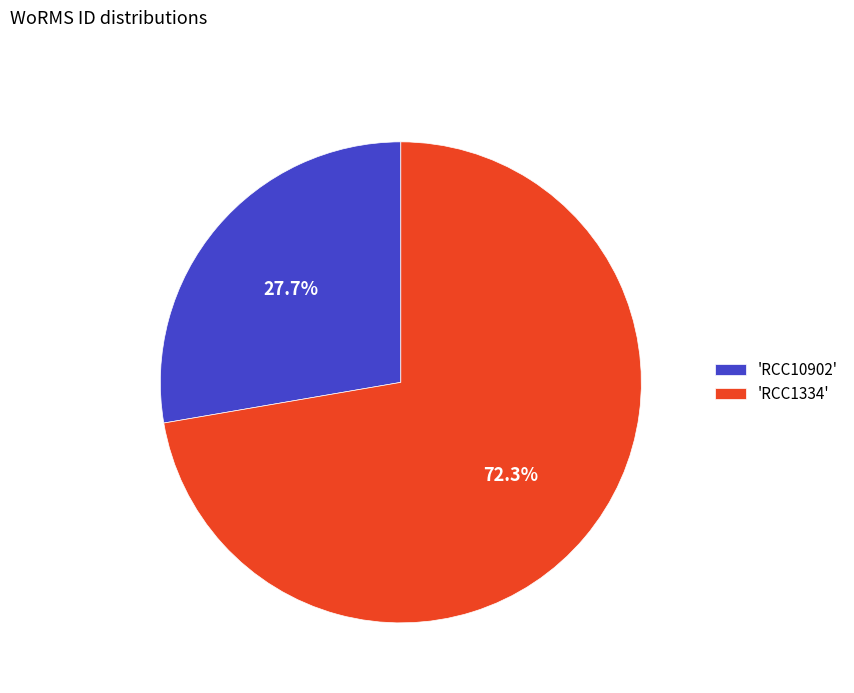

Rank the categories by value from highest to lowest.

'RCC1334', 'RCC10902'